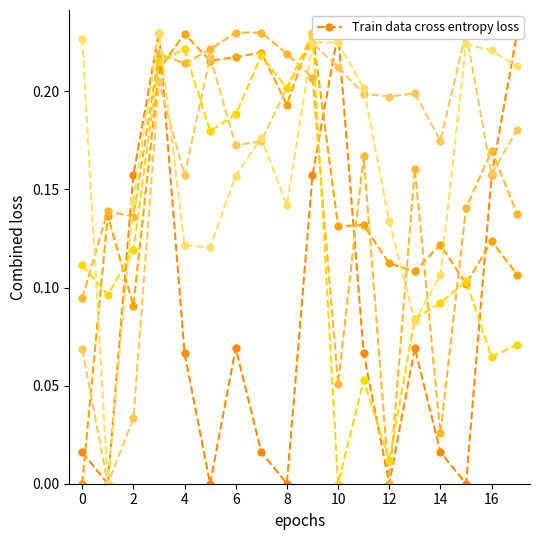

How many interior local valleys does the IGHV4-4 series have?

4